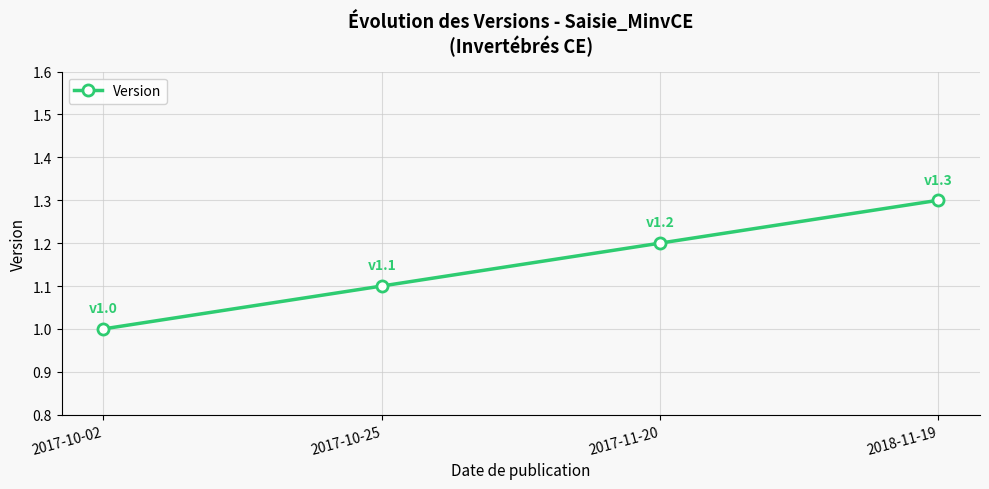

Count the number of data series in this chart.

1